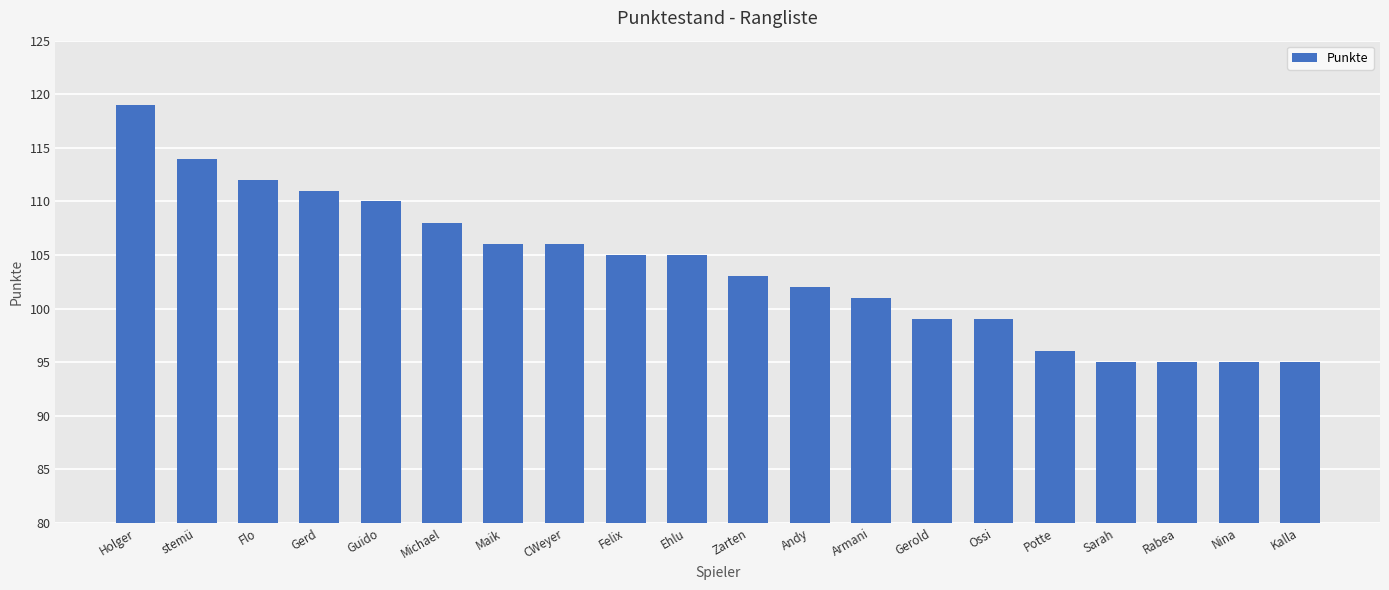

Which label corresponds to the largest value in the chart?

Holger